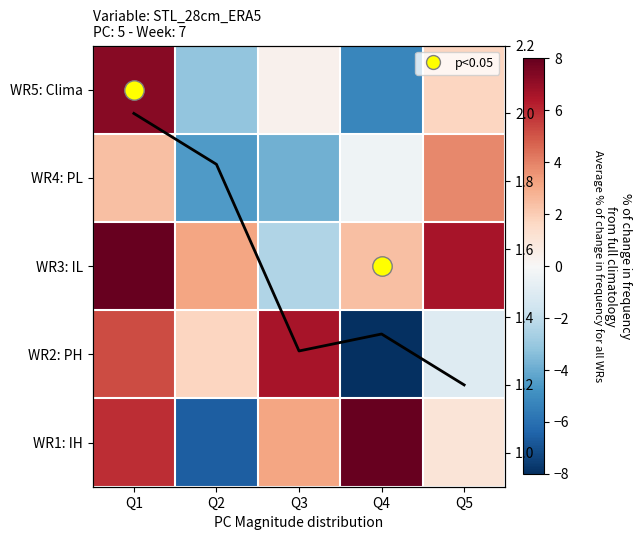

What is the minimum value for WR1: IH?

-6.6